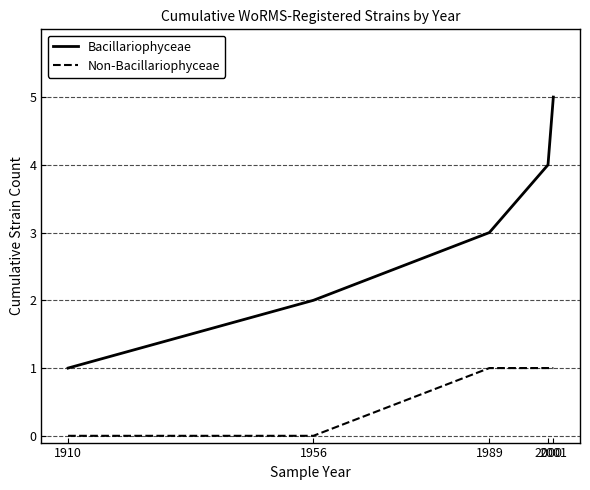

Reading left to right, list all the values displayed in this chart.

Bacillariophyceae: 1	2	3	4	5
Non-Bacillariophyceae: 0	0	1	1	1